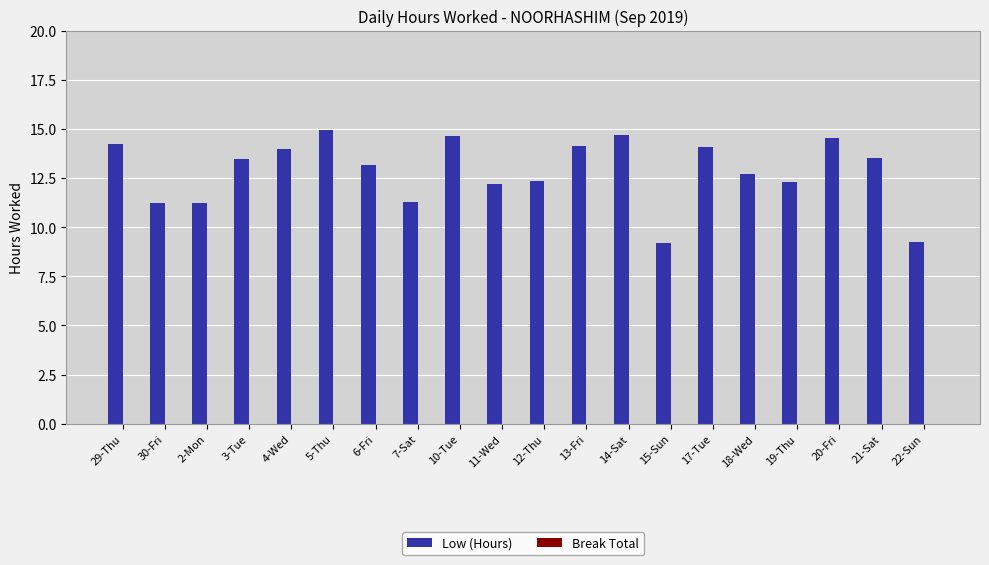

What is the greatest value displayed?

14.9